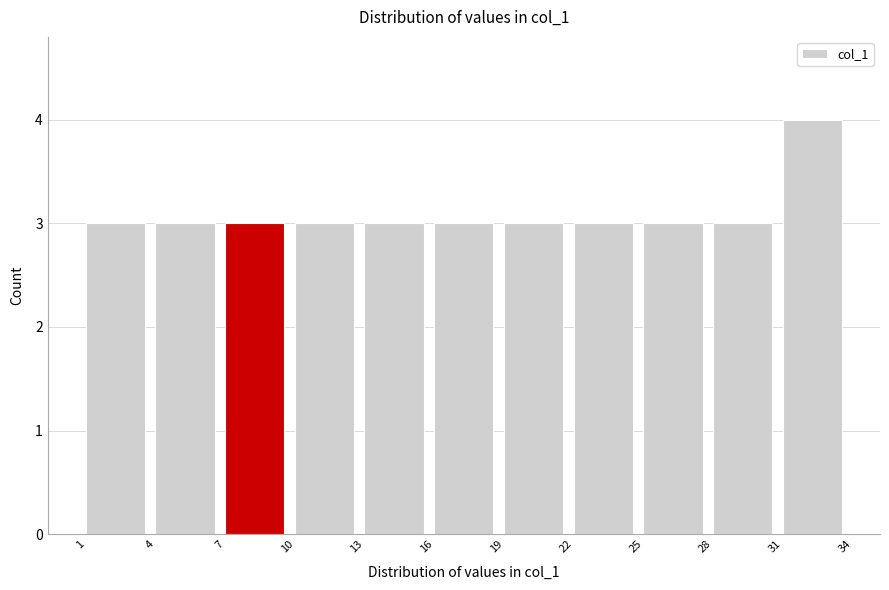

Reading left to right, transcribe this chart: for each bar, give the range it covers on the x-axis and its height. The values are not printed on the chart, so give them approximately, as read against the axis.

1 to 4: 3
4 to 7: 3
7 to 10: 3
10 to 13: 3
13 to 16: 3
16 to 19: 3
19 to 22: 3
22 to 25: 3
25 to 28: 3
28 to 31: 3
31 to 34: 4